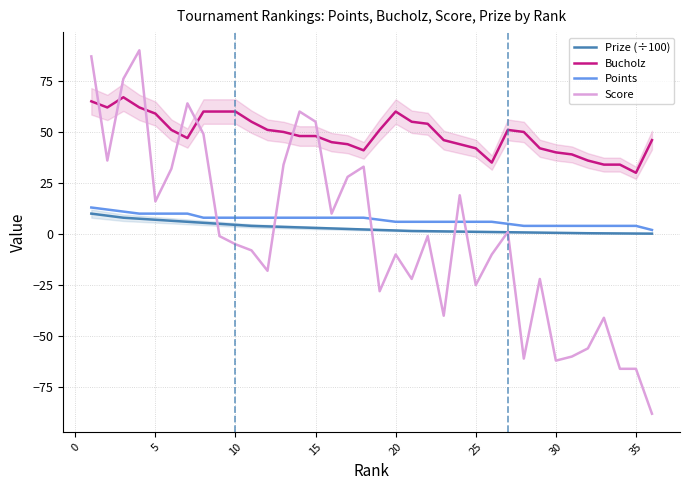

What is the approximate value of Prize (÷100) at 25?

1.1